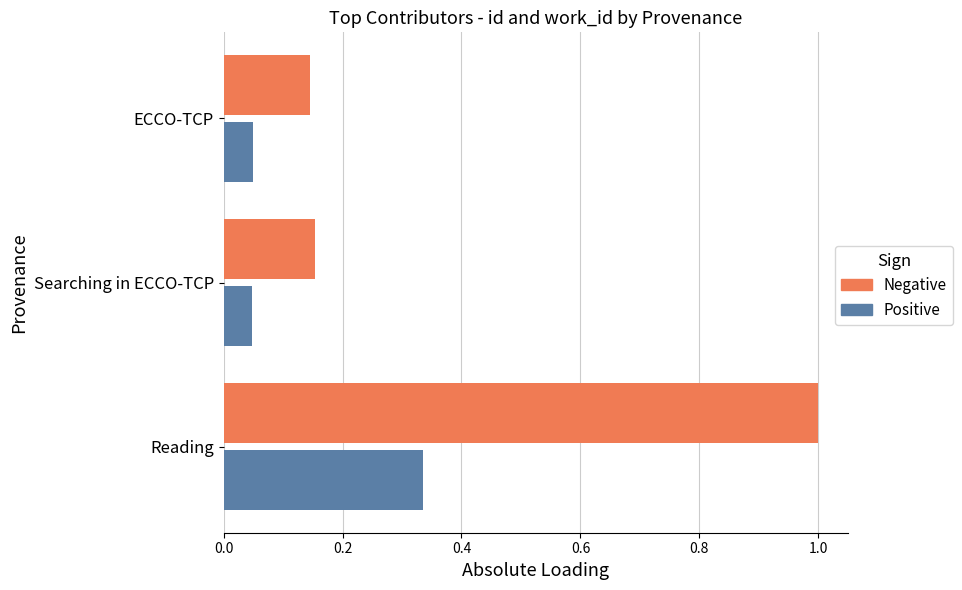

What is the spread (max minus min) of values at Reading?

0.7